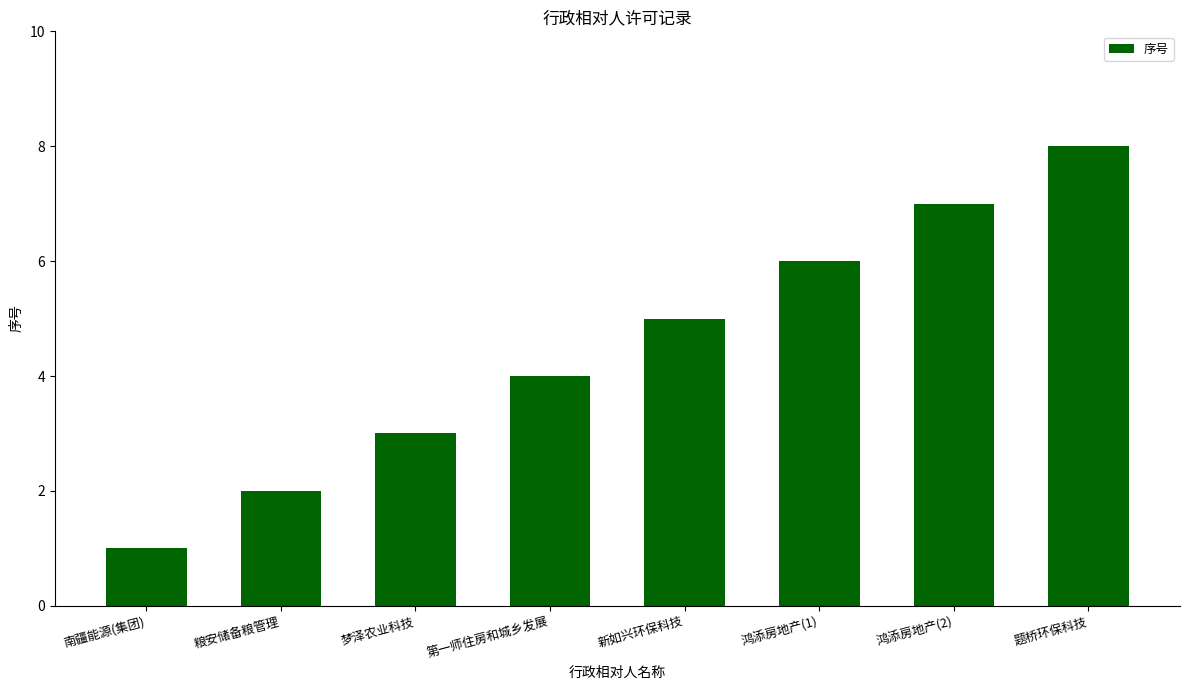

What is the label of the 1st bar from the left?

南疆能源(集团)